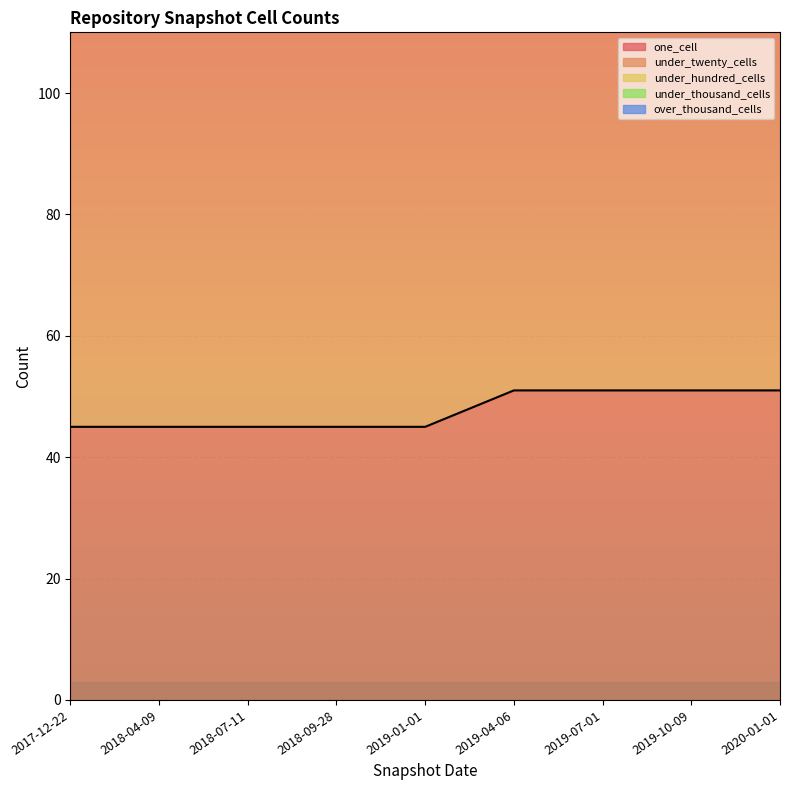

Which series changed the most between 2019-04-06 and 2019-07-01?

one_cell